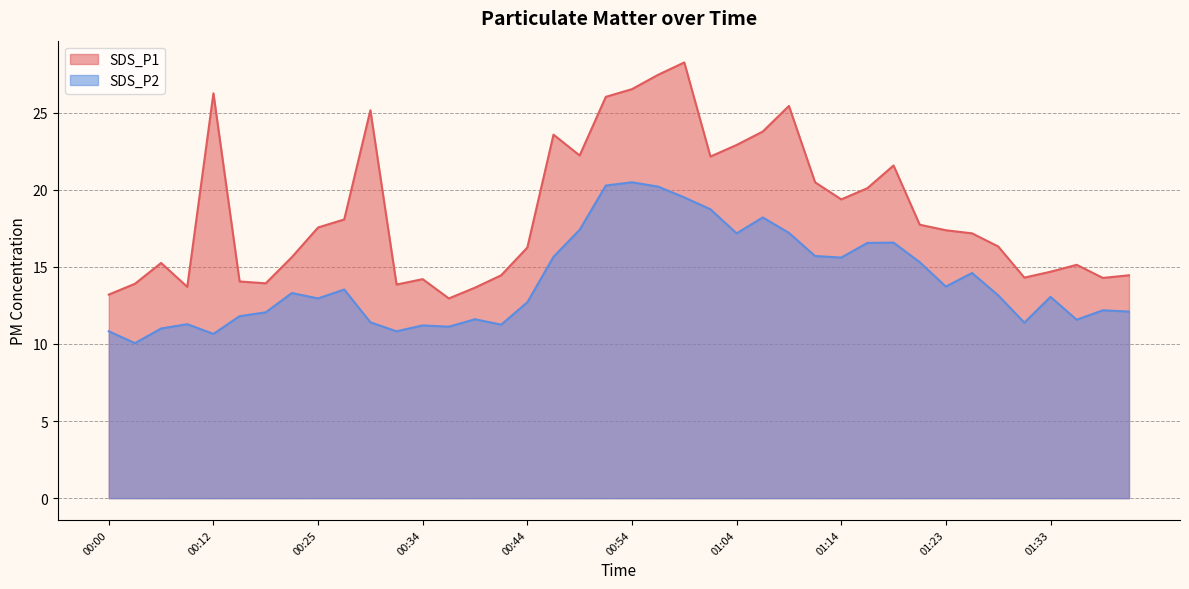

Is it true that SDS_P1 equals 26.5 at 00:54?

True